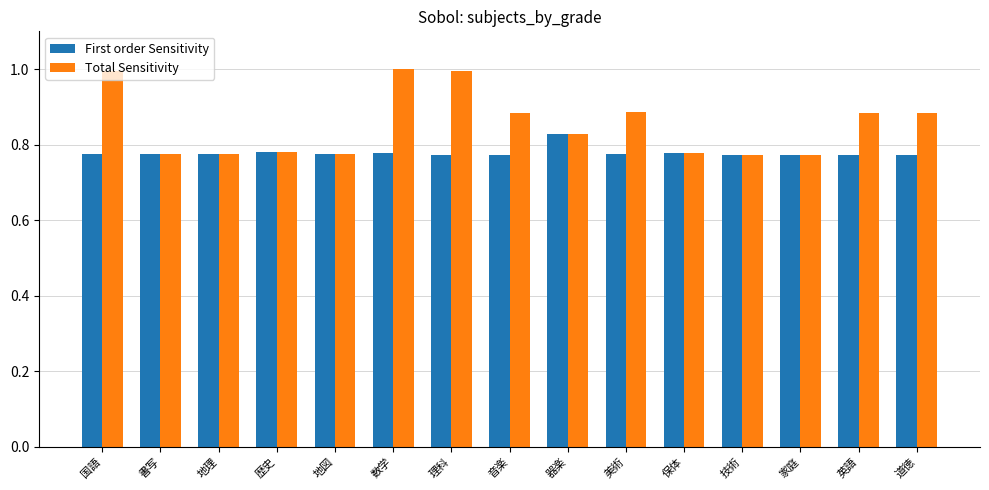

True or false: First order Sensitivity has a value of 0.5 at 技術.

False